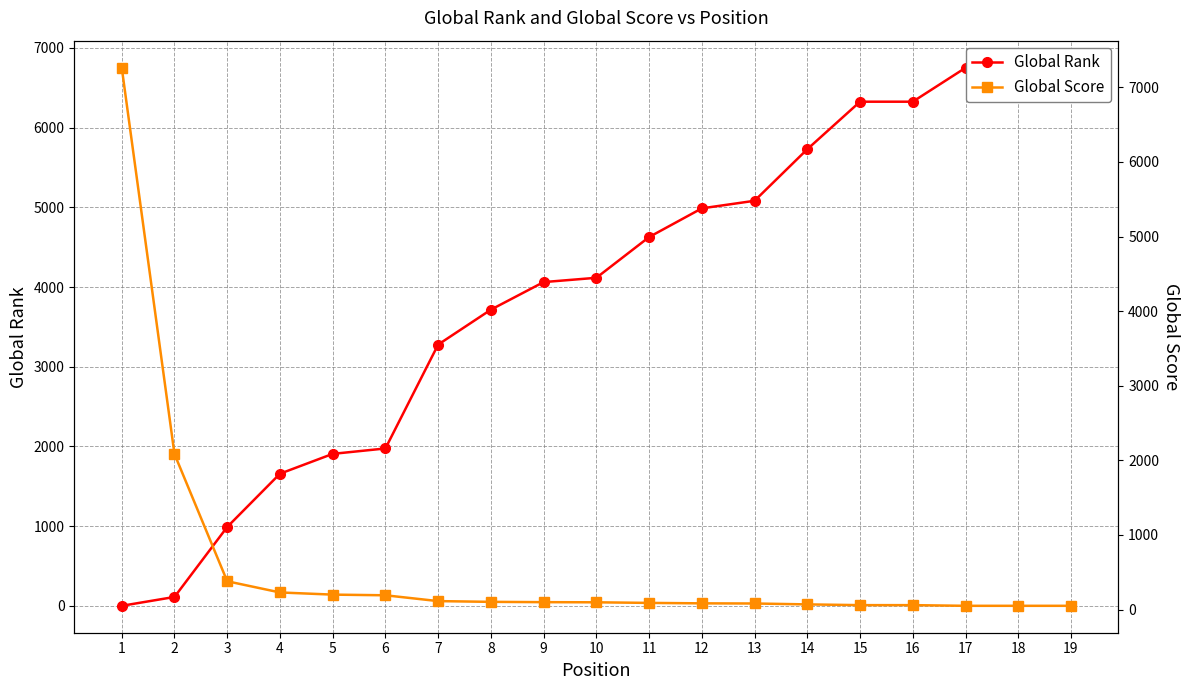

How many values in the Global Rank series are below 4116?

9